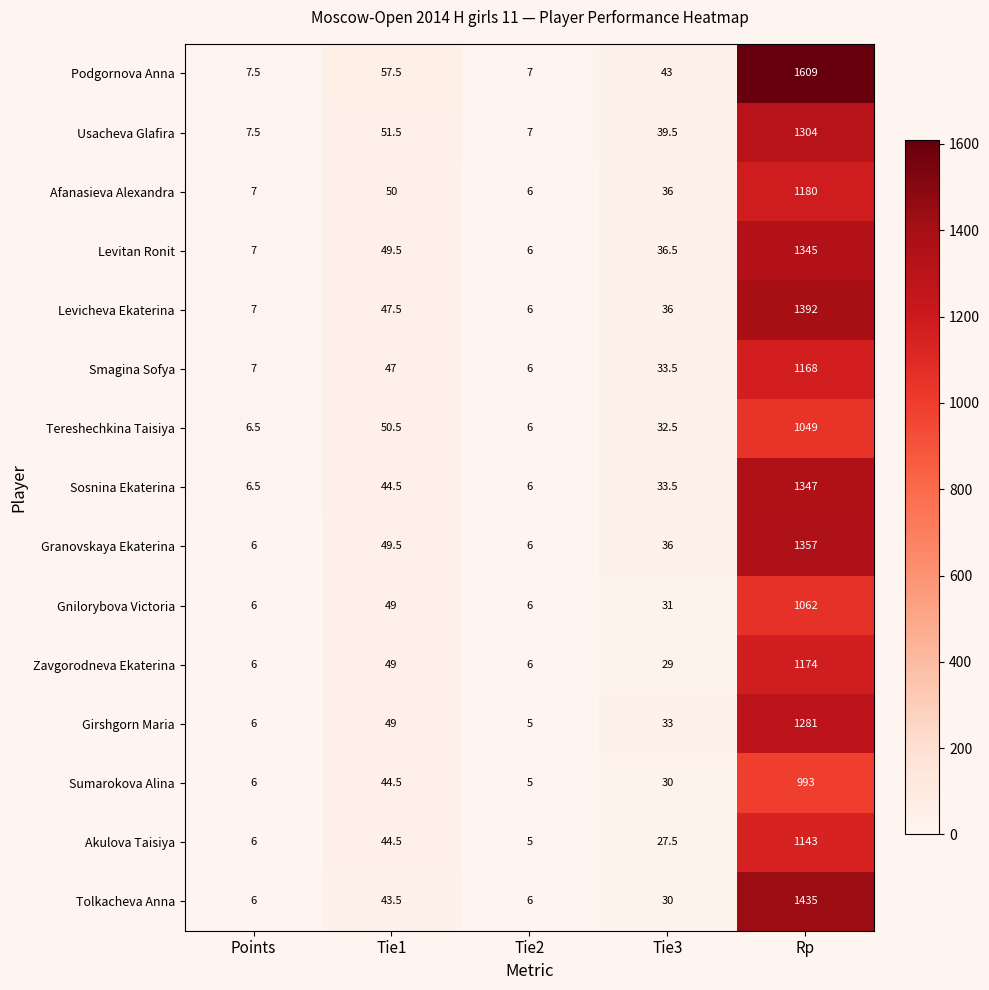

True or false: Levitan Ronit has a value of 14.1 at Tie3.

False